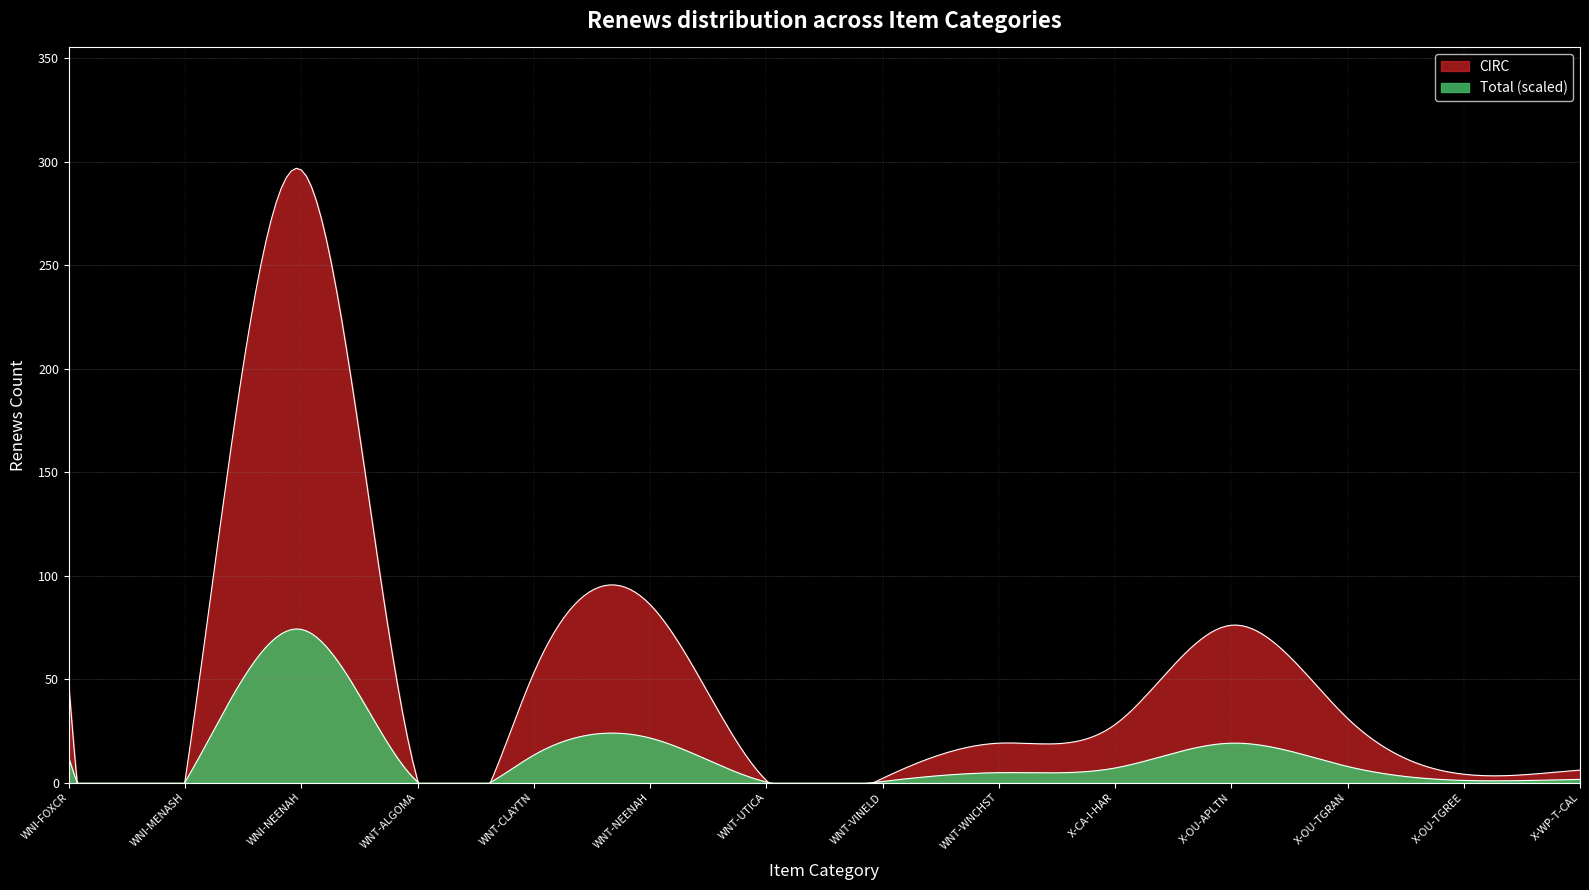

Is it true that CIRC equals 19 at X-CA-I-HAR?

False